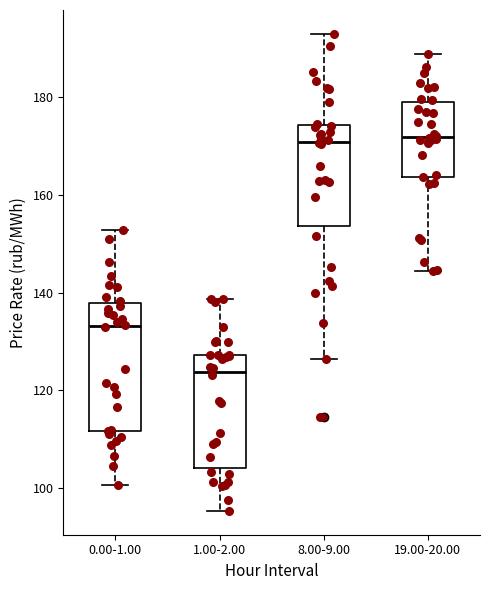

Comparing the boxes themselves (not the whiskers), which one is the tallest?

0.00-1.00